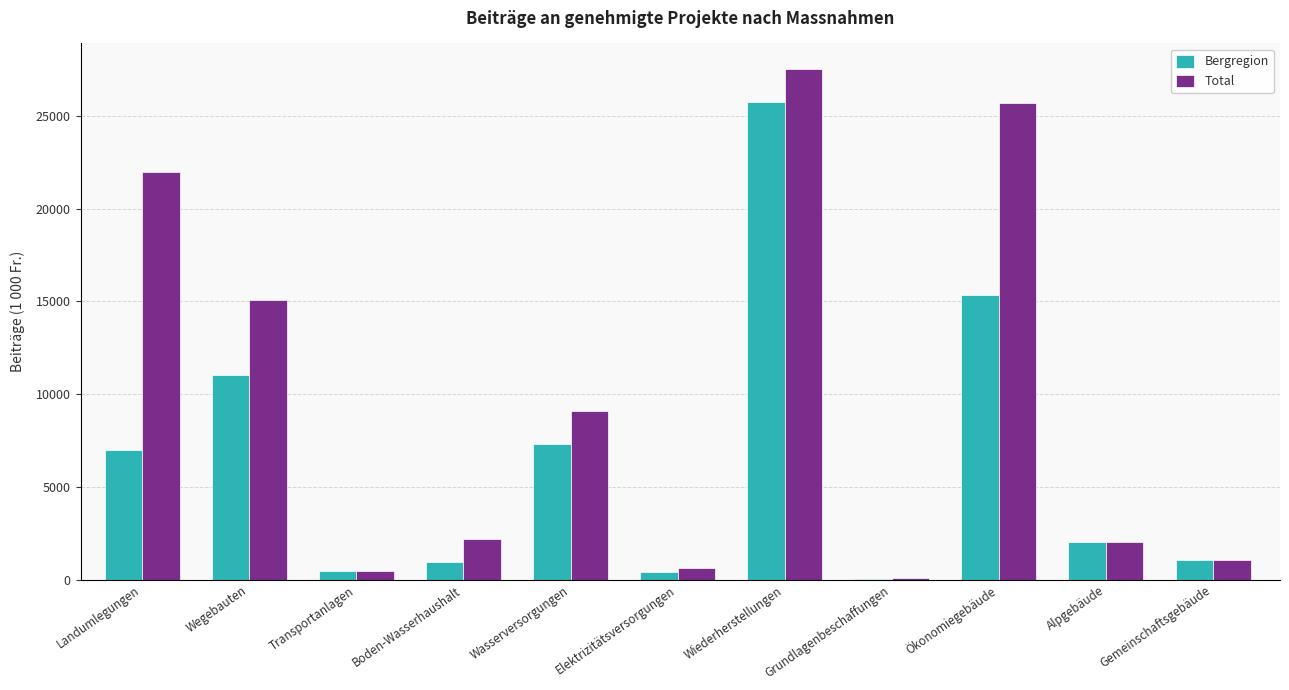

Which series has the largest total across all categories?

Total